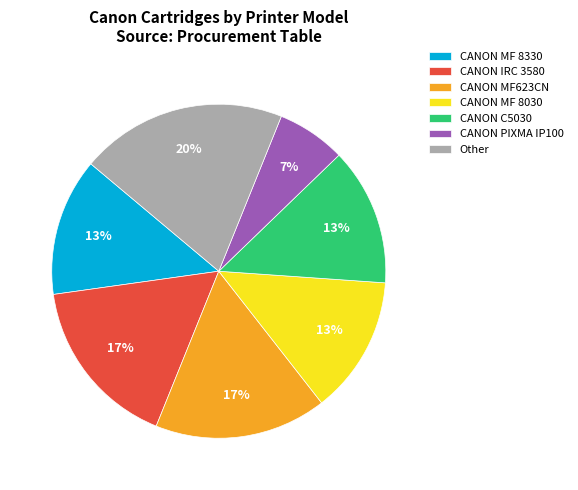

To the nearest percent, what is the average slice percentage?

14%